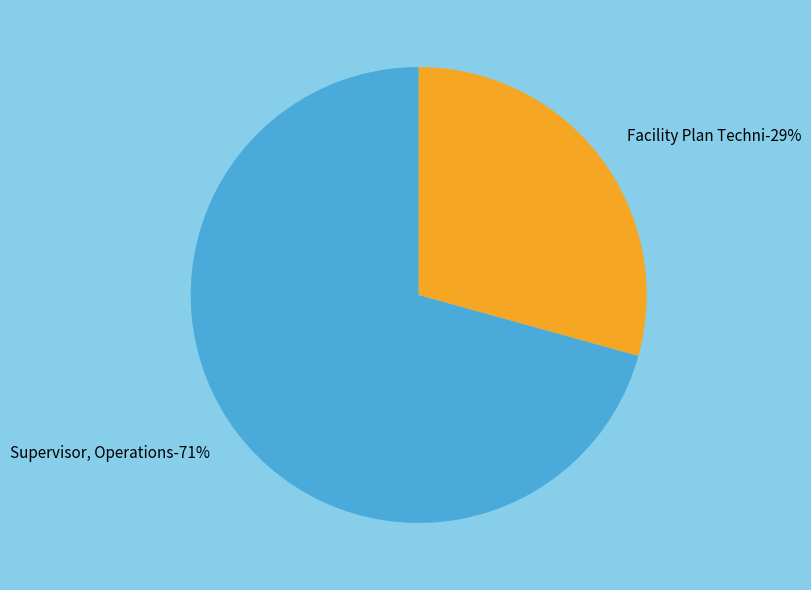

How many segments does this pie chart have?

2